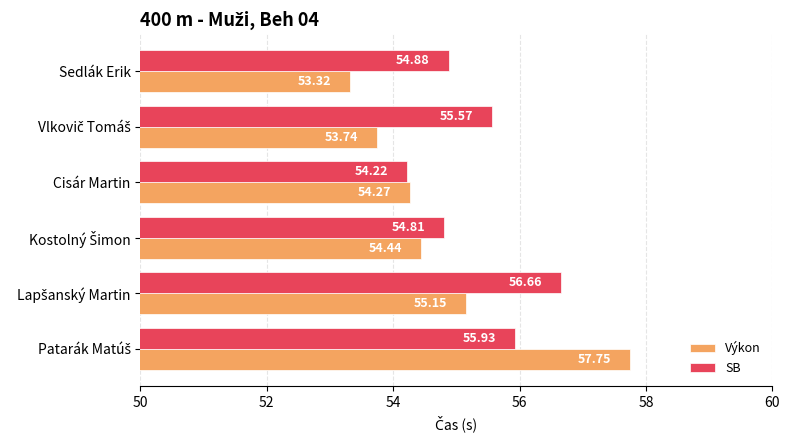

Which label corresponds to the smallest value in the chart?

Sedlák Erik